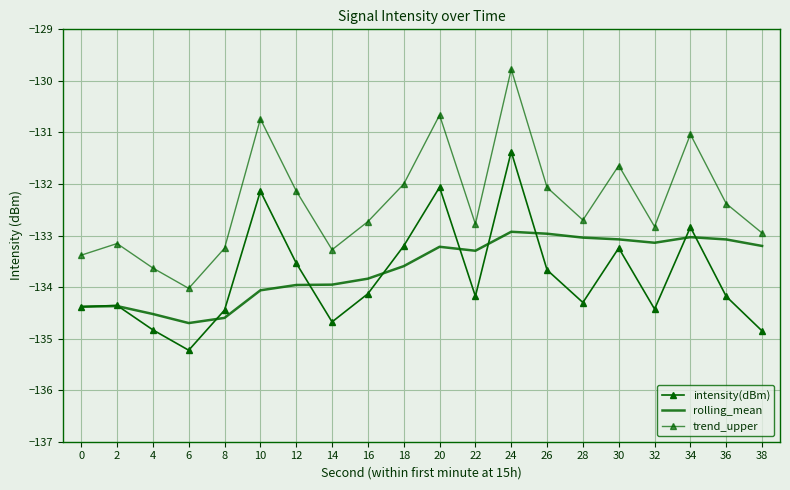

Which has a higher value, 26 or 0?

26